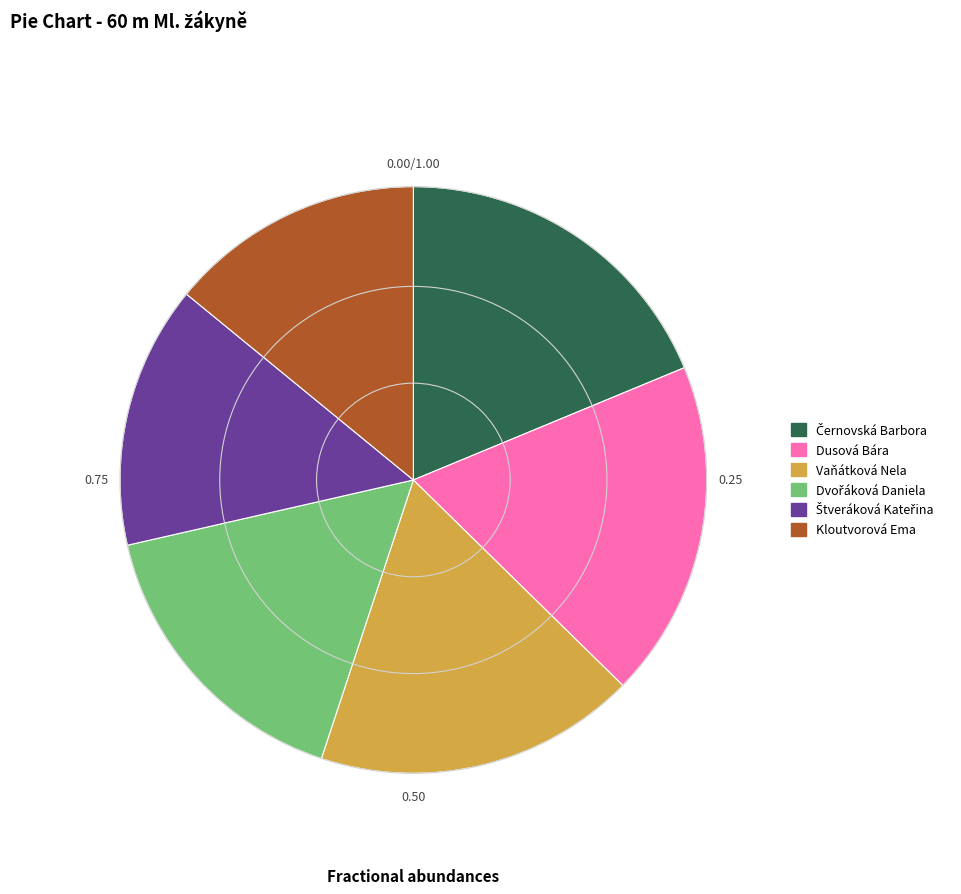

Does any single category account for the majority?

No